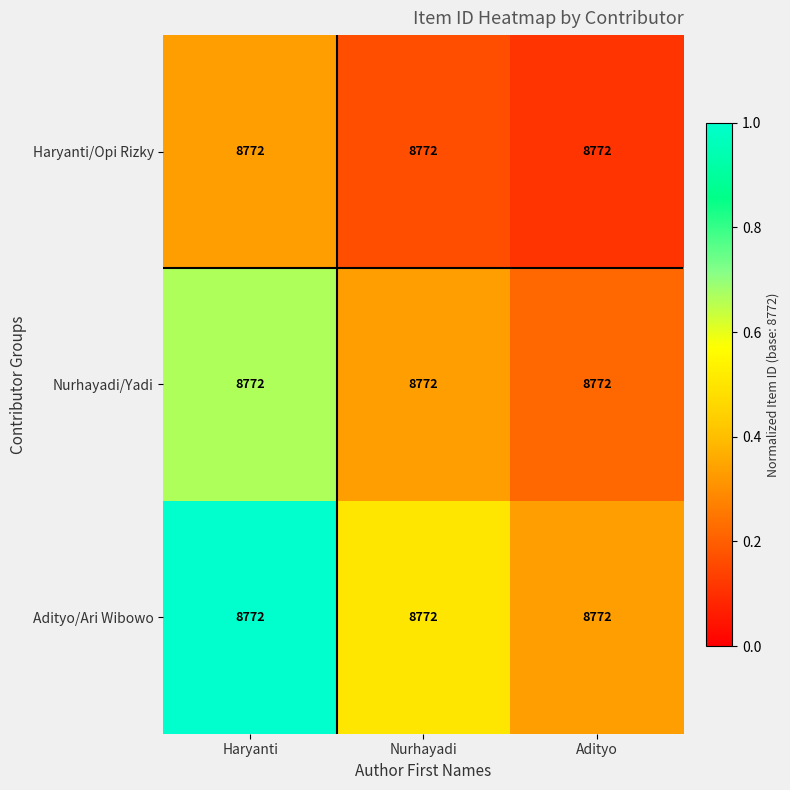

What is the total value across all series at Adityo?

0.7